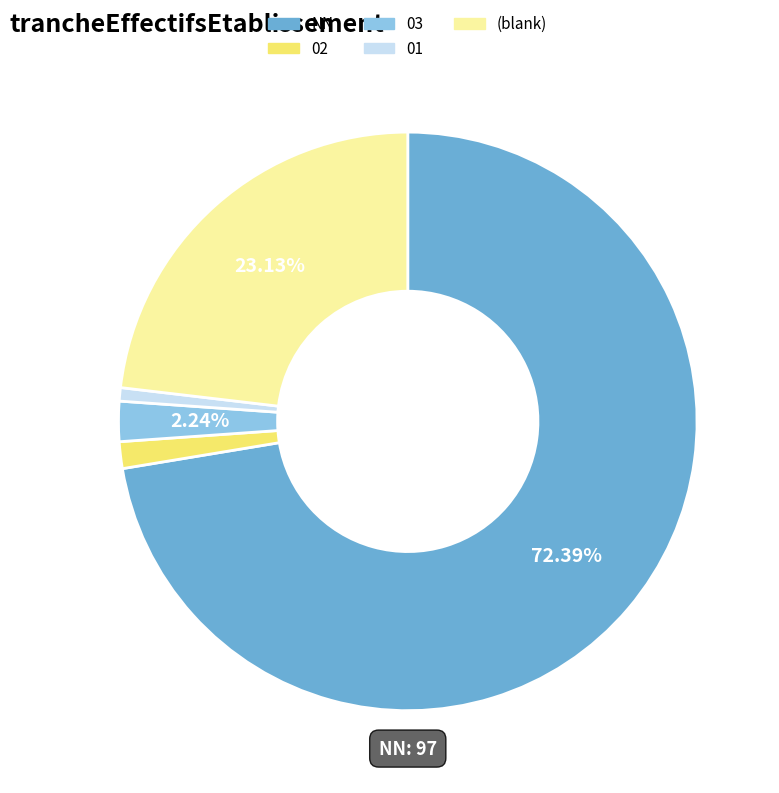

Rank the categories by value from lowest to highest.

01, 02, 03, (blank), NN